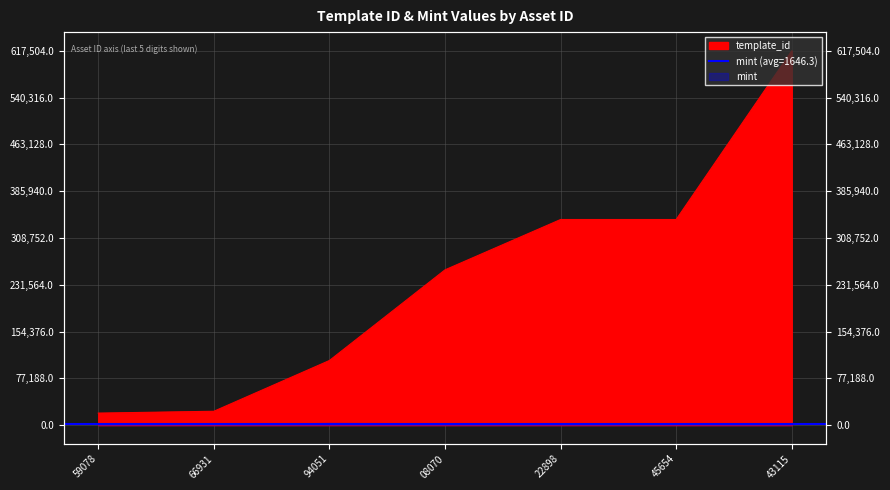

What is the value of the 5th point from the left?

339228